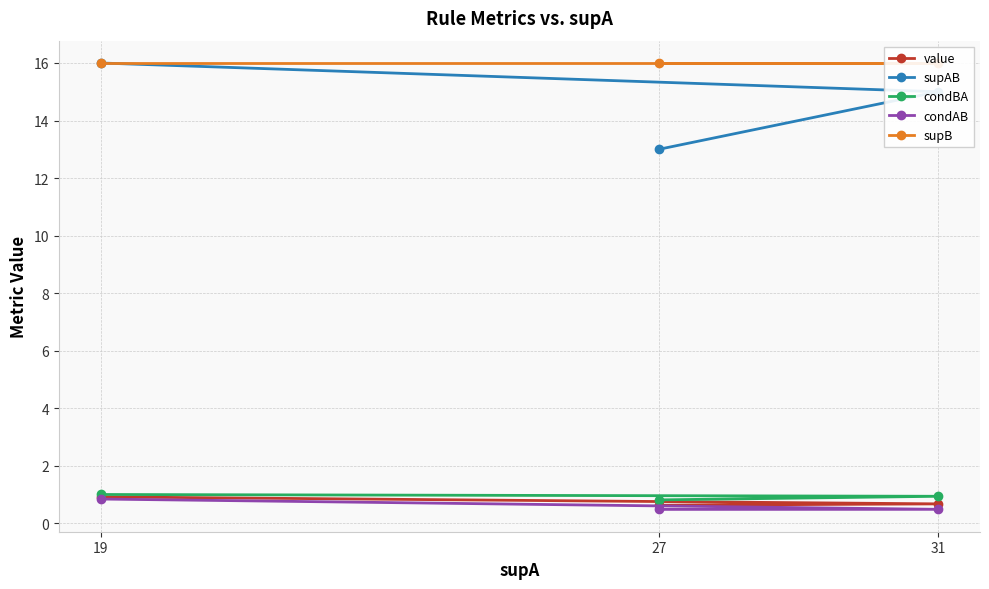

Reading right to left, transcribe all the data shown in this chart.

value: 27=0.6	31=0.7	19=0.9
supAB: 27=13.0	31=15.0	19=16.0
condBA: 27=0.8	31=0.9	19=1.0
condAB: 27=0.5	31=0.5	19=0.8
supB: 27=16.0	31=16.0	19=16.0